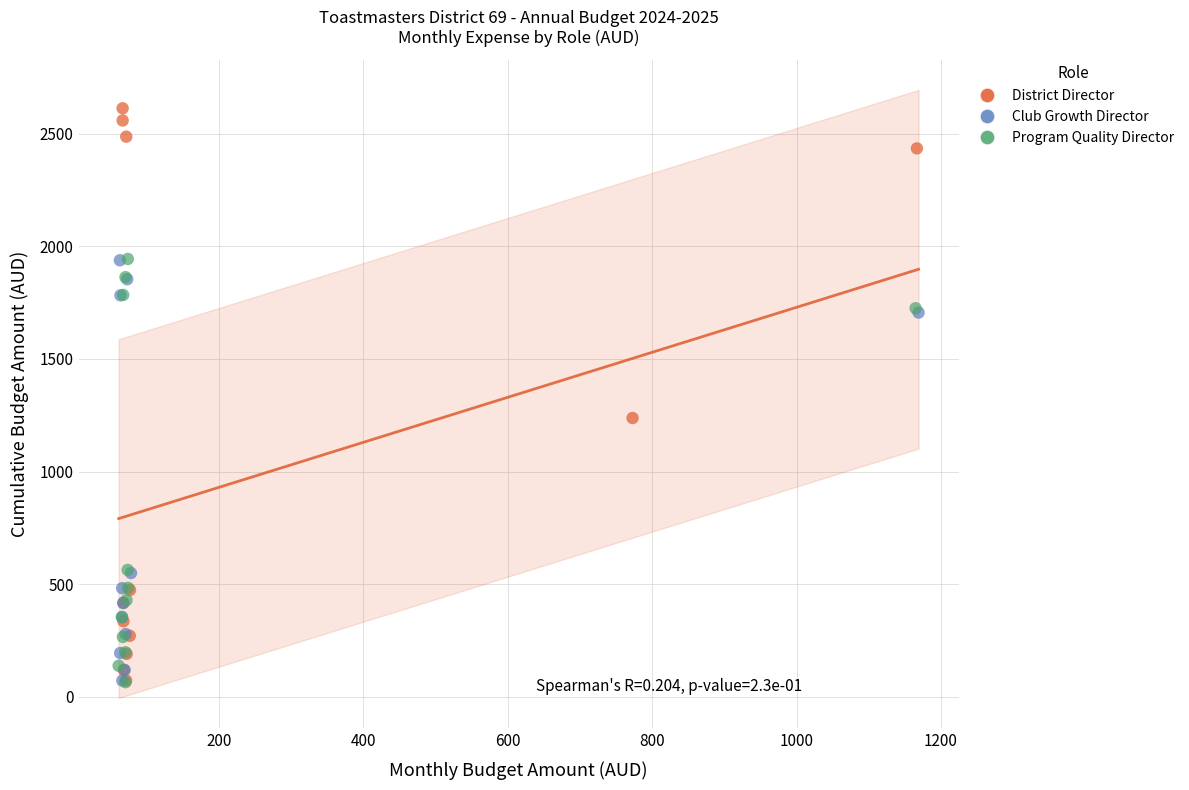

Which series reaches the maximum Y coordinate?

District Director